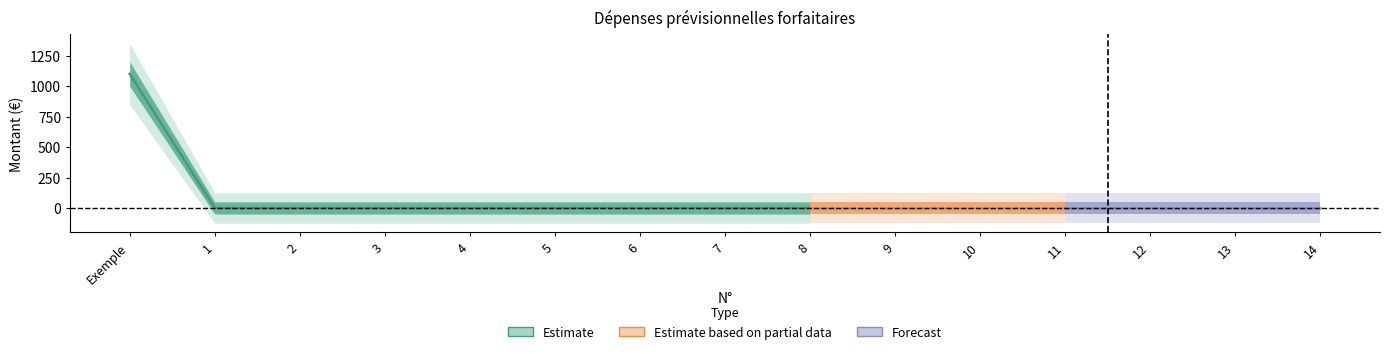

True or false: Montant présenté has more than 2 interior local peaks.

False